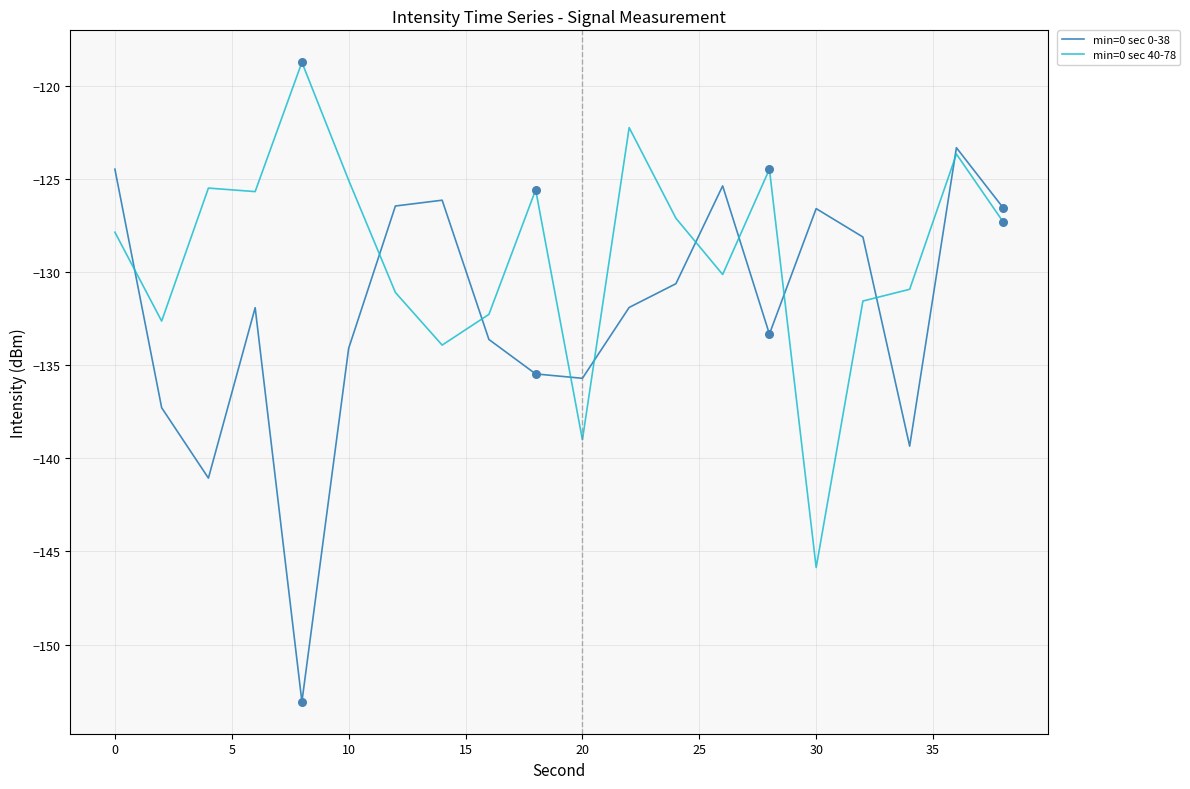

List the series in order of their peak value, lowest first.

min=0 sec 0-38, min=0 sec 40-78